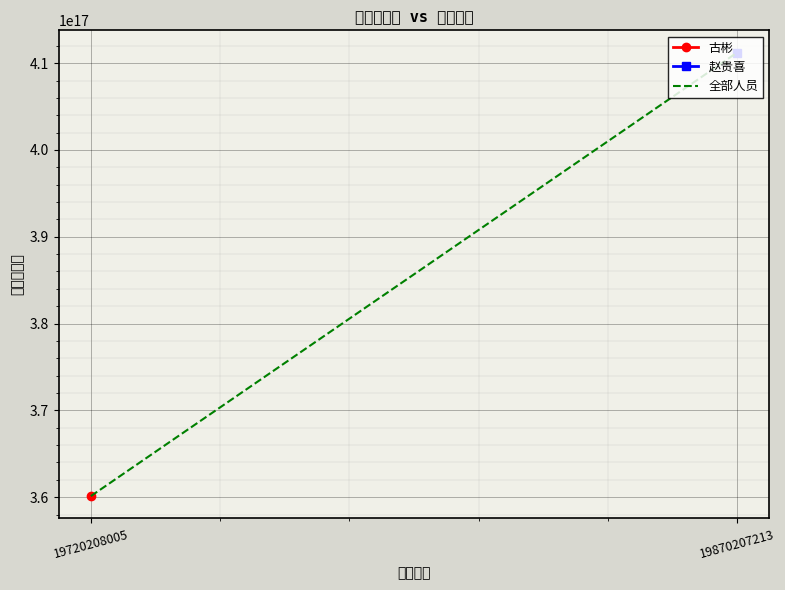

At which label is the value closest to 385673197952076096?

19720208005